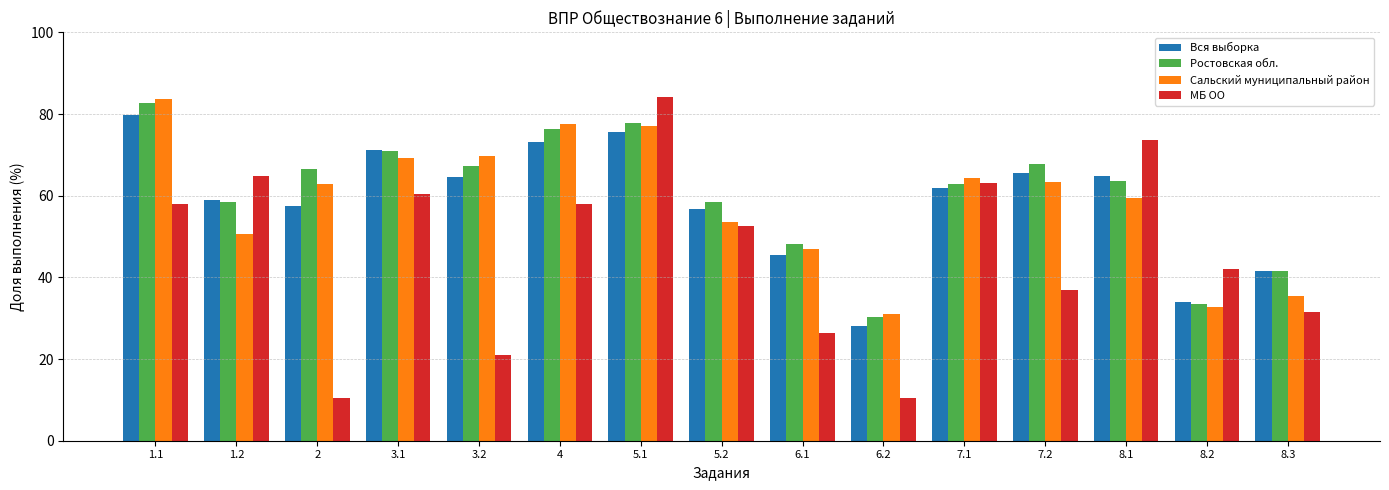

The value of Сальский муниципальный район at 3.1 is 69.3. True or false?

True